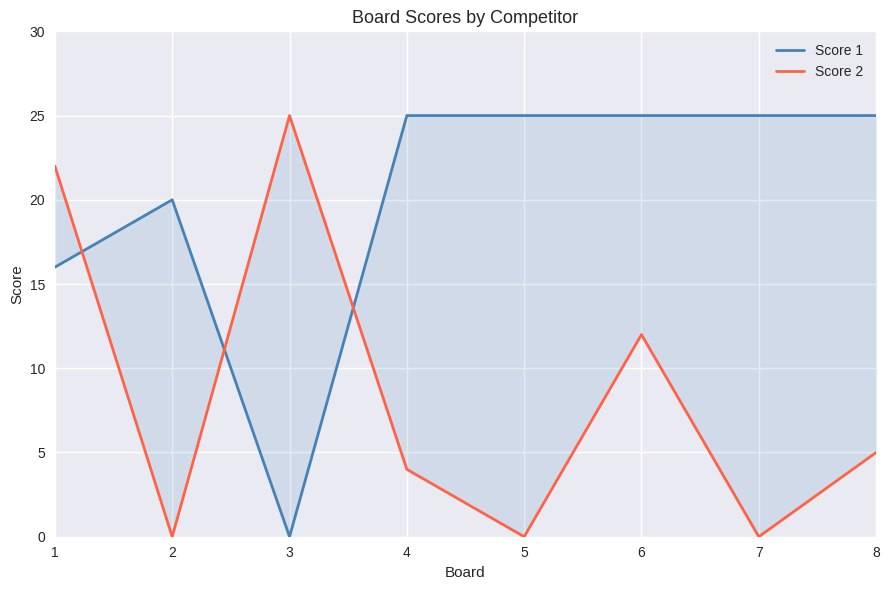

At which category is the sum across all series the highest?

1